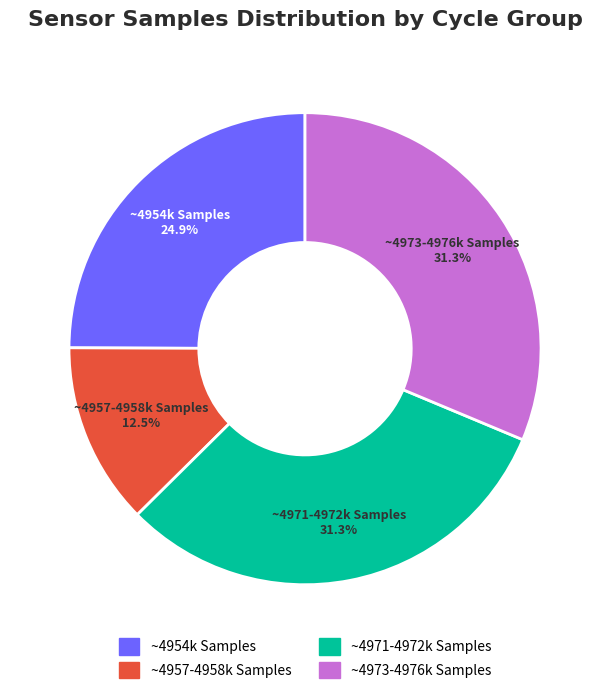

Is there any slice that represents more than half of the pie?

No